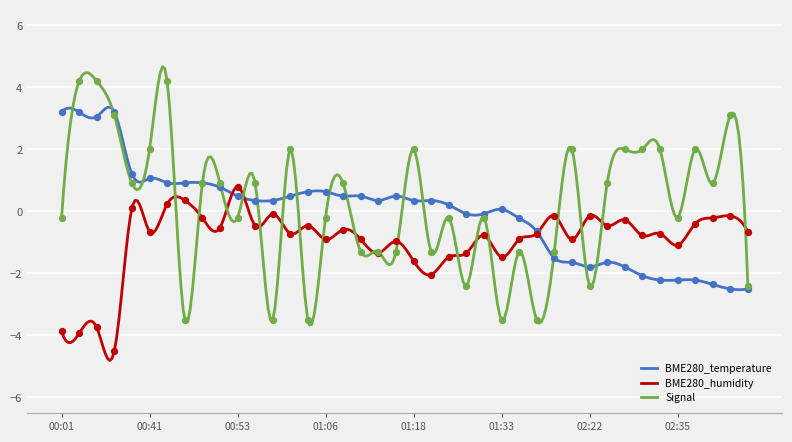

At which category is the sum across all series the highest?

00:43